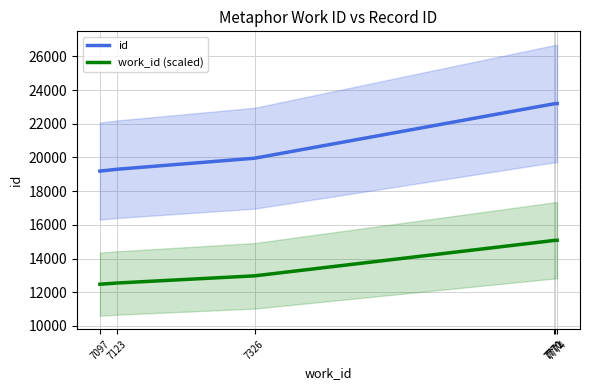

True or false: id has more than 2 interior local peaks.

False